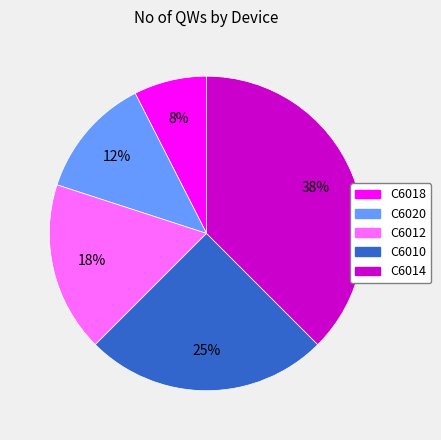

To the nearest percent, what portion does C6010 represent?

25%